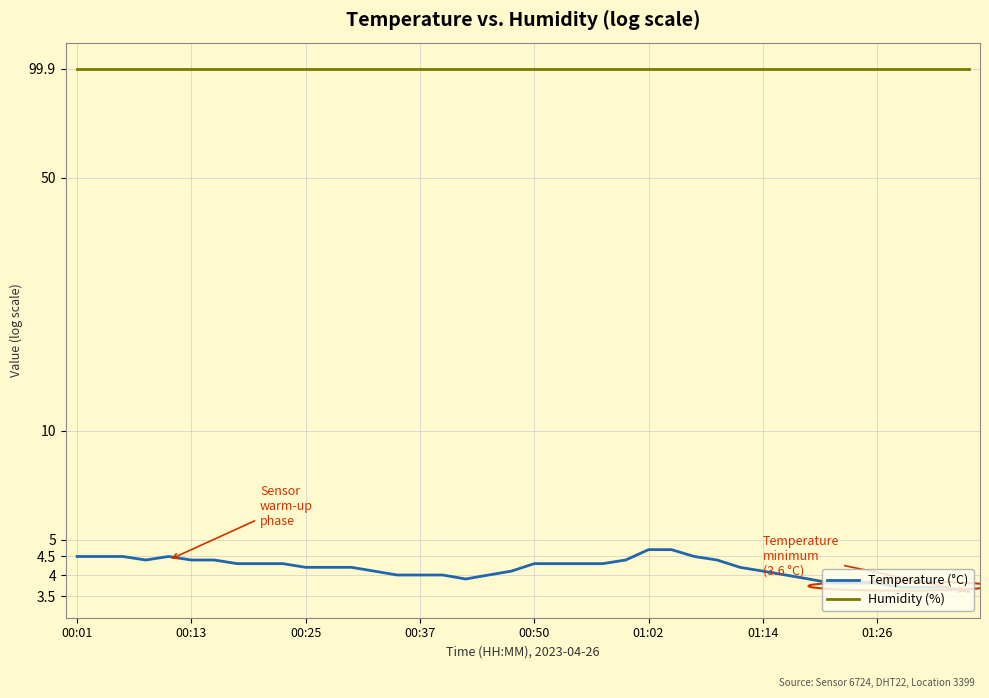

Which series has the widest spread of values?

Temperature (°C)